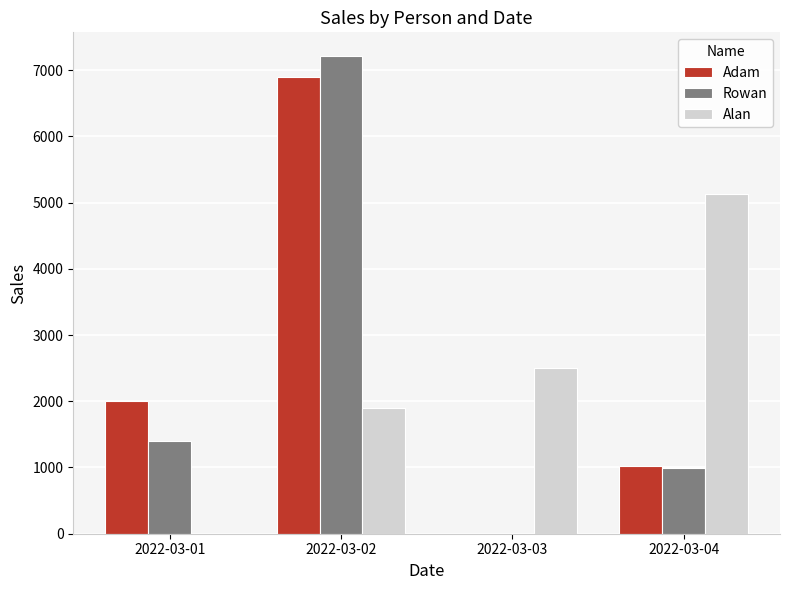

Reading right to left, transcribe all the data shown in this chart.

Adam: 1020	0	6900	2000
Rowan: 998	0	7210	1400
Alan: 5124	2500	1900	0